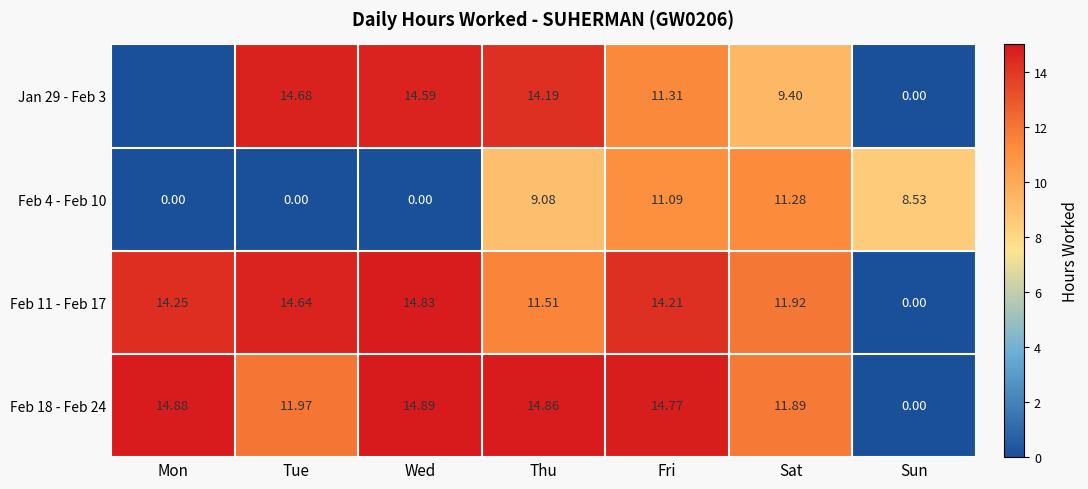

What value does the Feb 4 - Feb 10 series have at Fri?

11.1